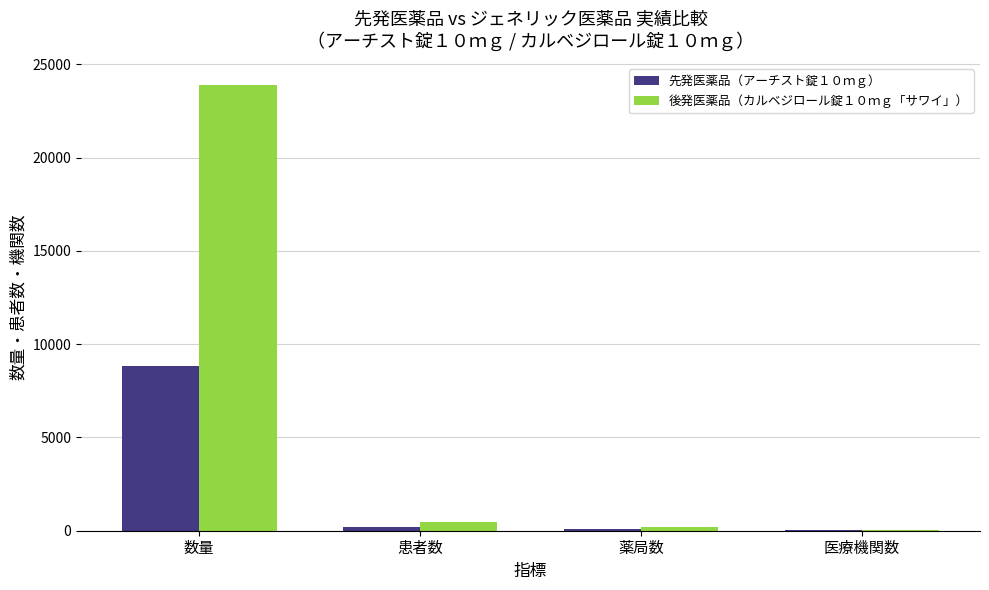

Which category has the highest value across all series?

数量